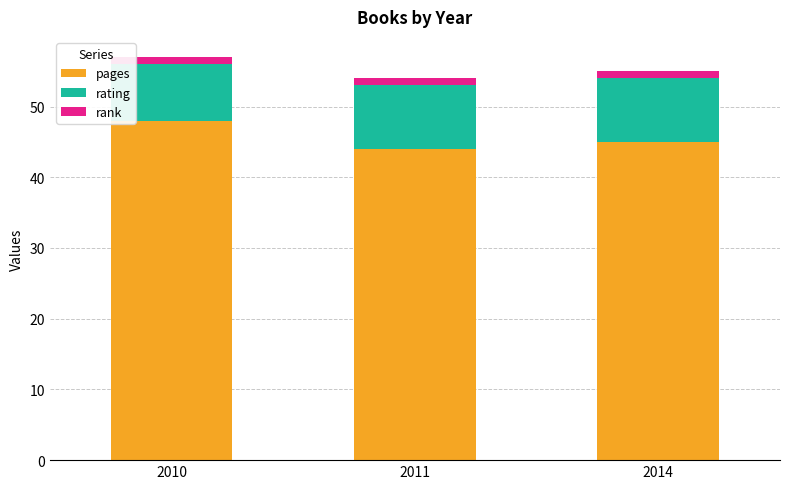

What is the total value across all series at 2010?

57